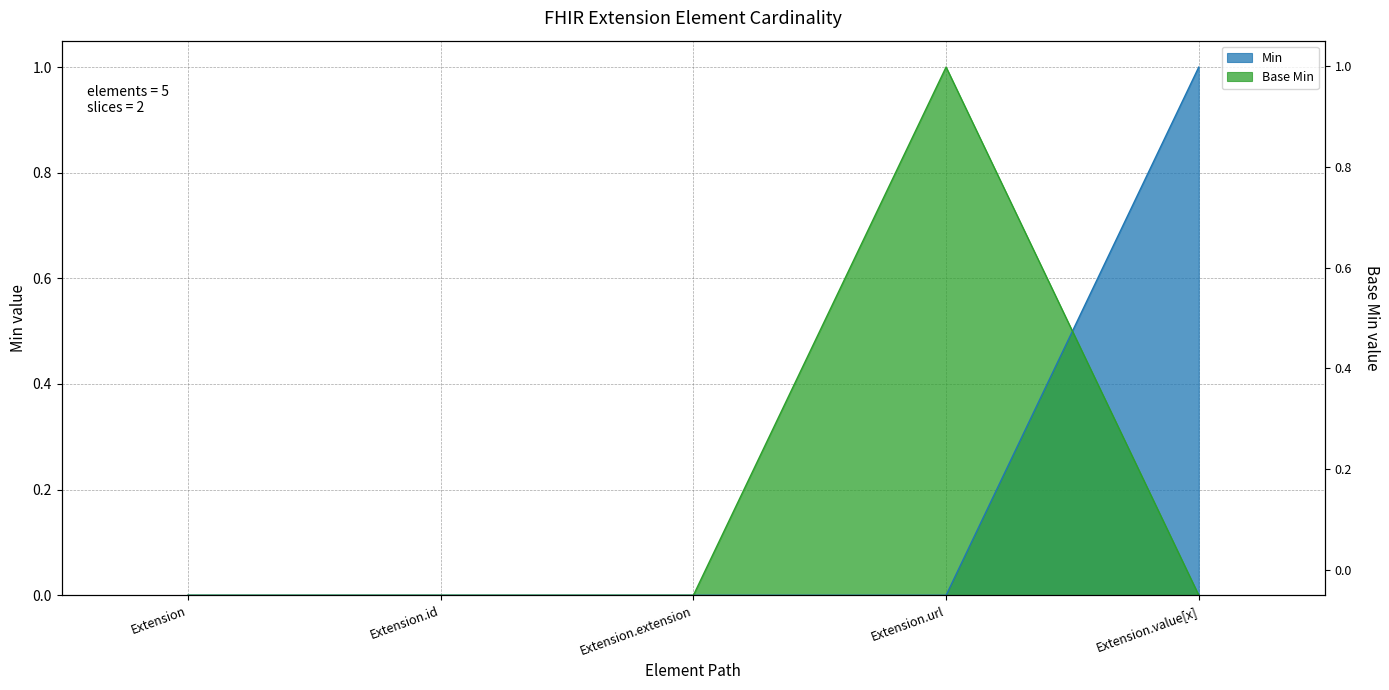

The Min series shows 1 at Extension.value[x]. True or false?

False